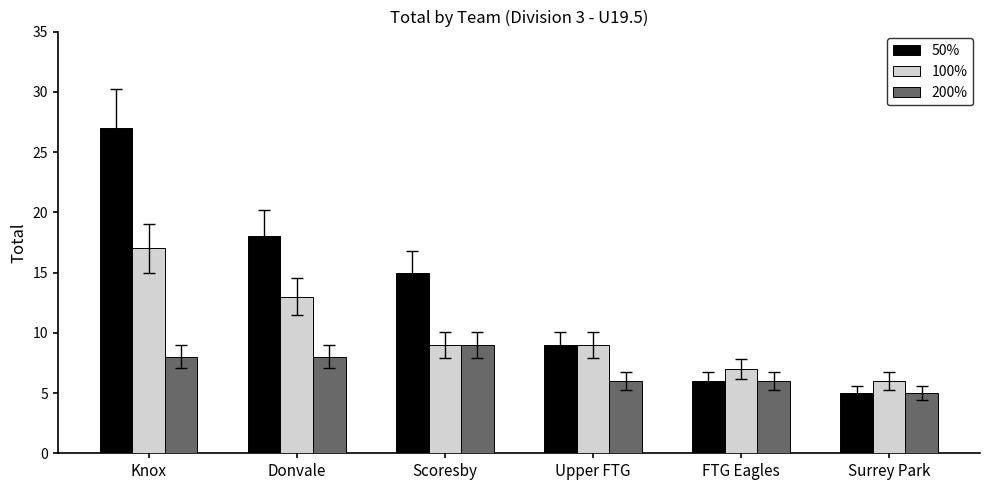

Rank the series by their average value, from highest to lowest.

50%, 100%, 200%